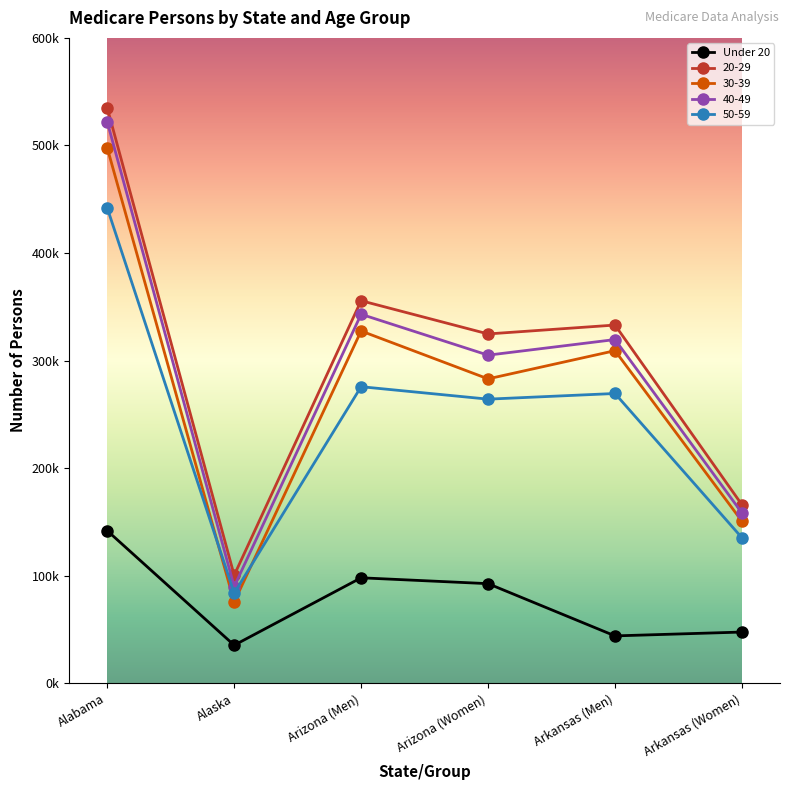

What is the sum of the 50-59 values at Alabama and Arkansas (Men)?

711318